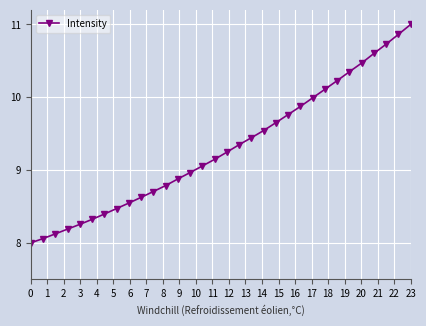

What is the value of the 4th point from the left?

8.2